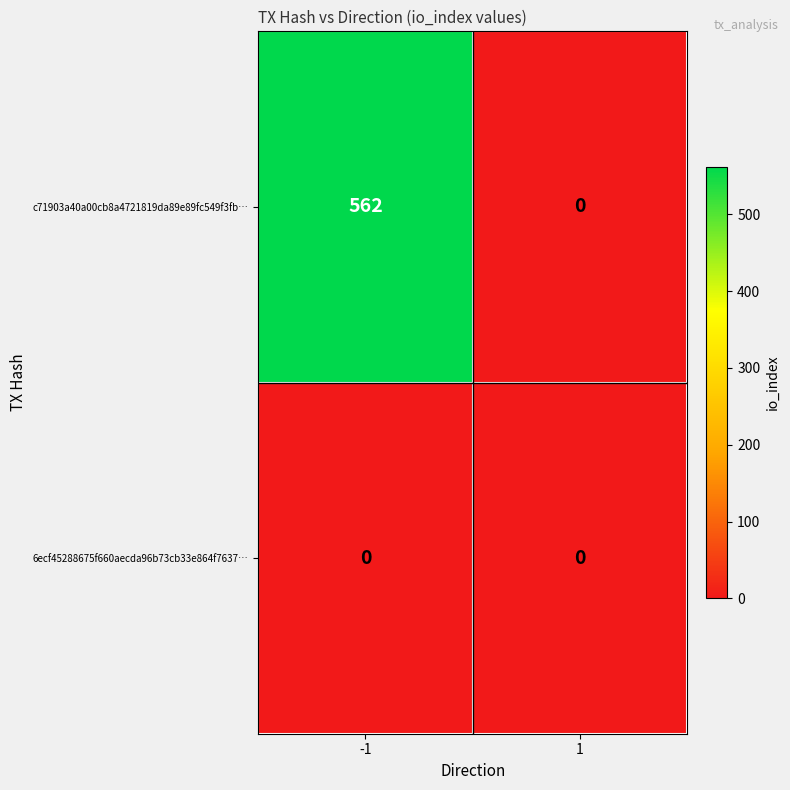

Rank the series by their maximum value, from highest to lowest.

c71903a40a00cb8a4721819da89e89fc549f3fb…, 6ecf45288675f660aecda96b73cb33e864f7637…